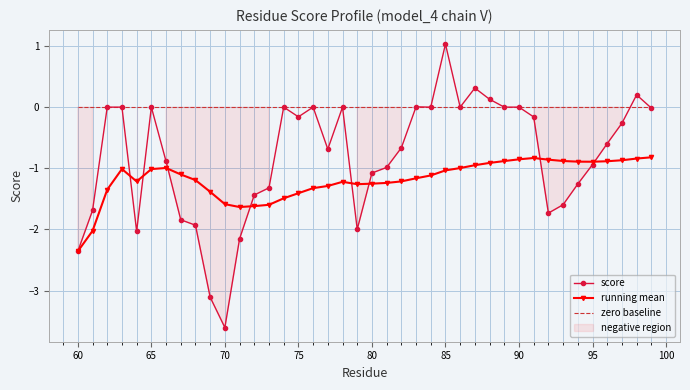

At which label does score reach its peak?

85